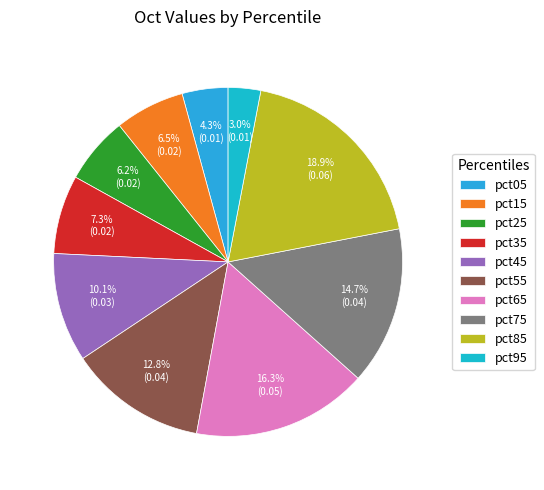

Combined, do pct35 and pct05 account for over 50%?

No